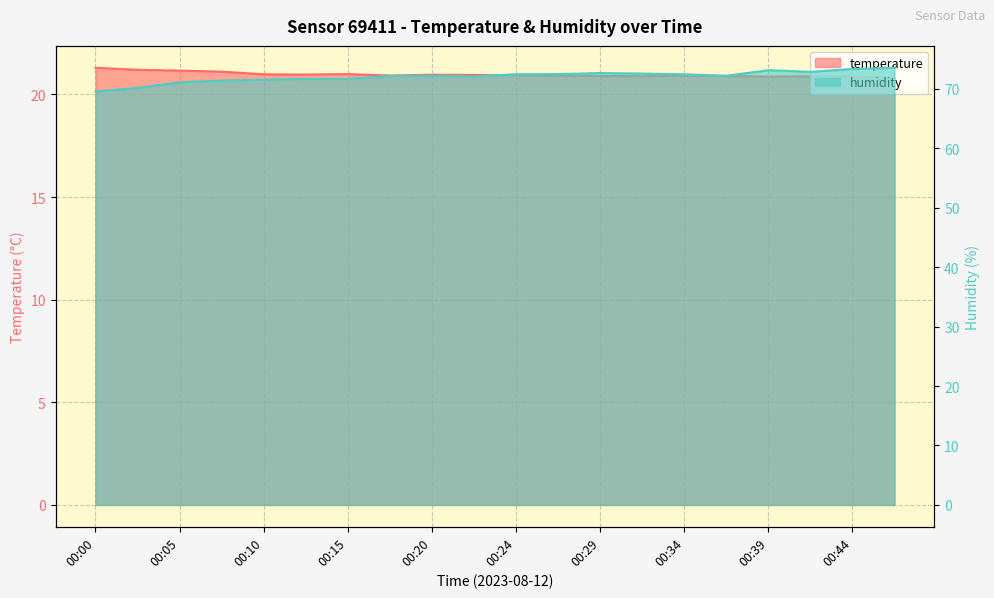

How many interior local valleys does the humidity series have?

3